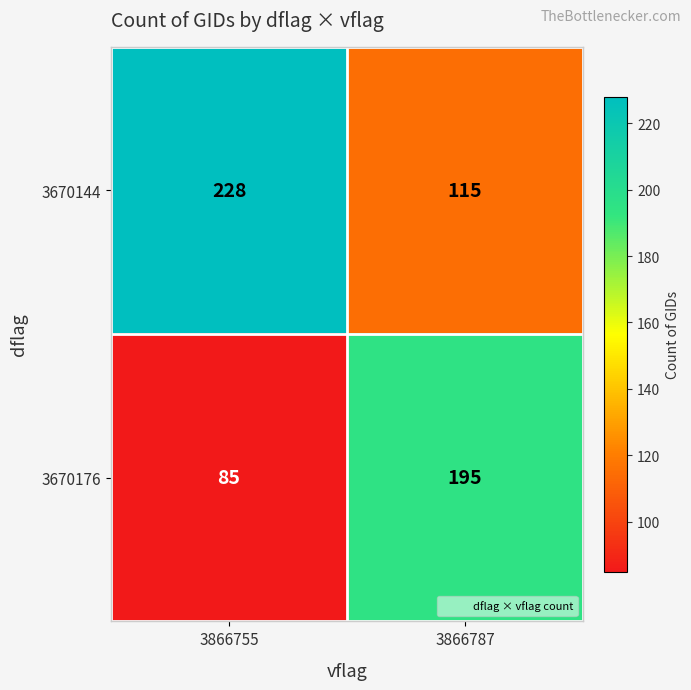

What is the spread (max minus min) of values at 3866787?

80